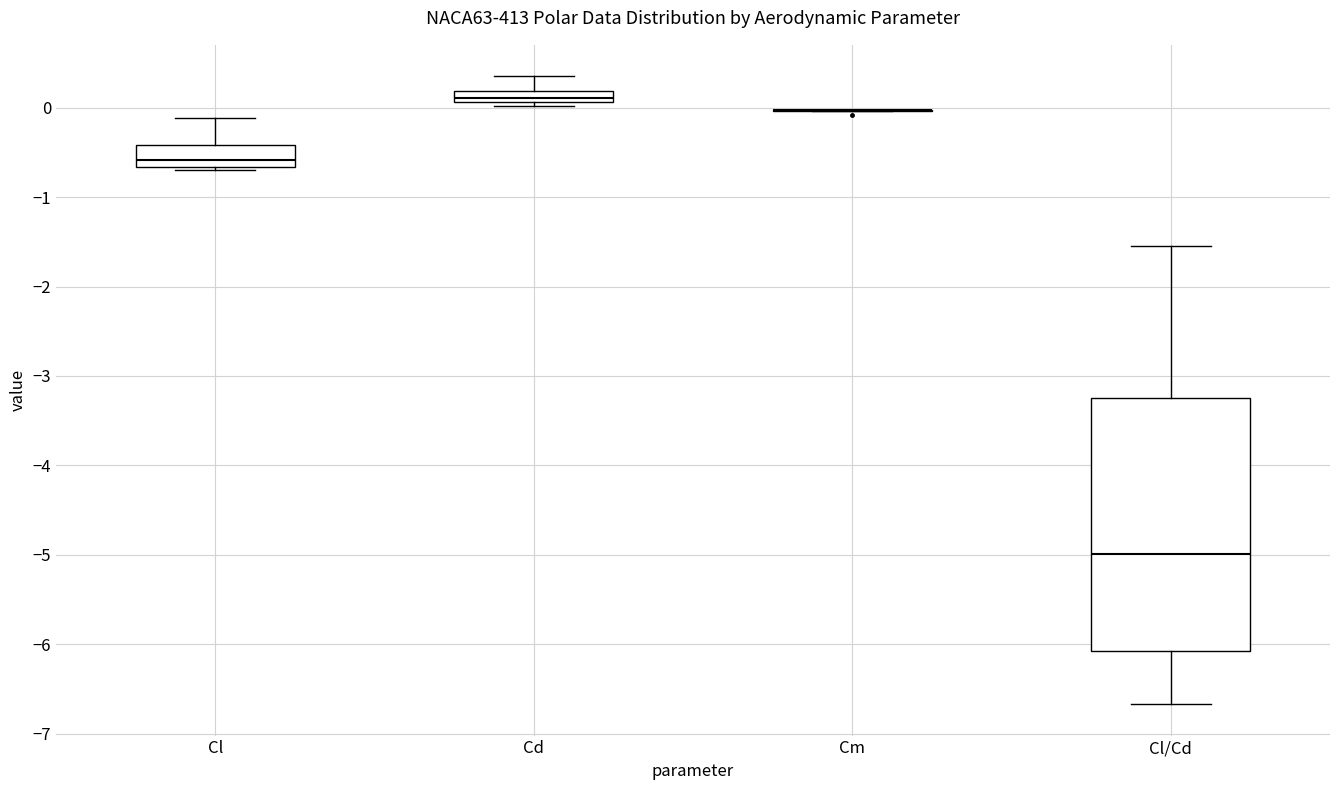

Where does the median line of the box for Cl sit on the y-axis? The values are not printed on the chart, so give them approximately, as read against the axis.

-0.6